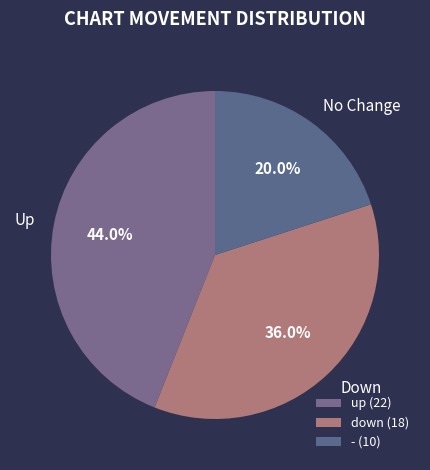

How many slices are in this pie chart?

3